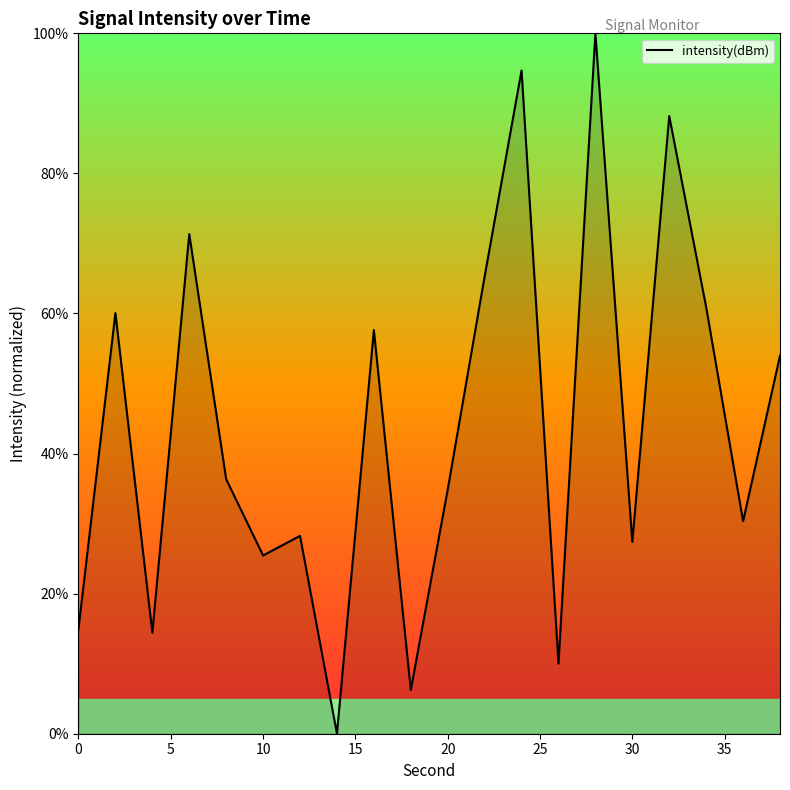

What is the difference between the maximum and minimum values?

100.0